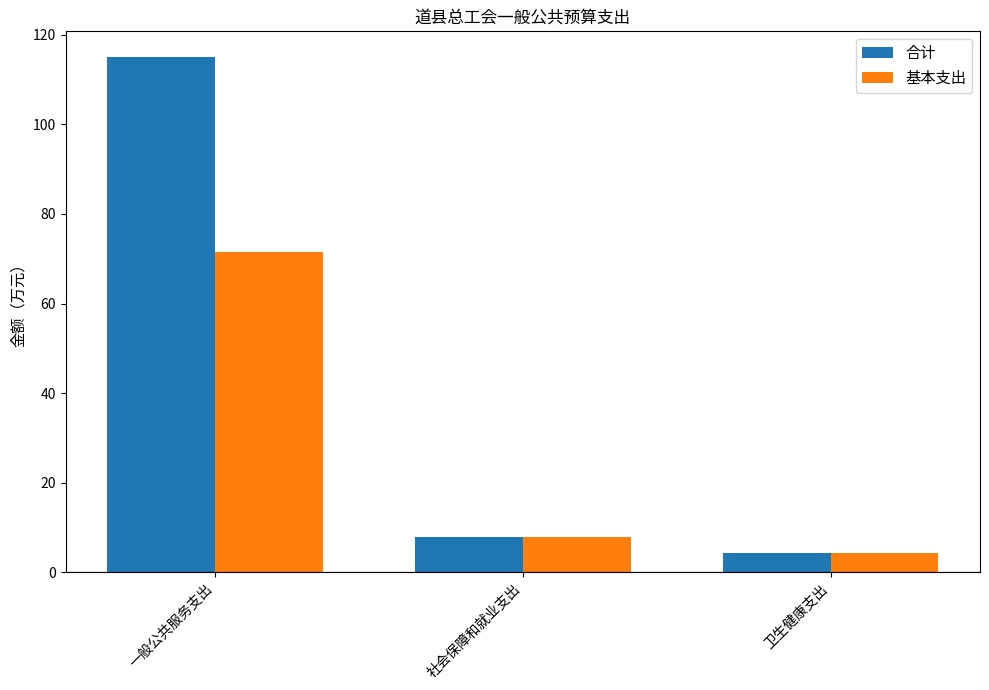

True or false: 合计 has a value of 186.1 at 一般公共服务支出.

False